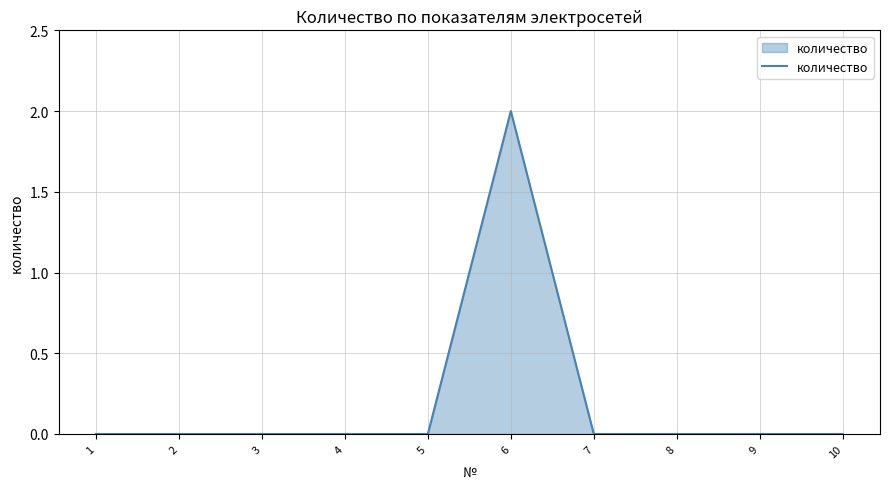

What is the sum of all values?

2